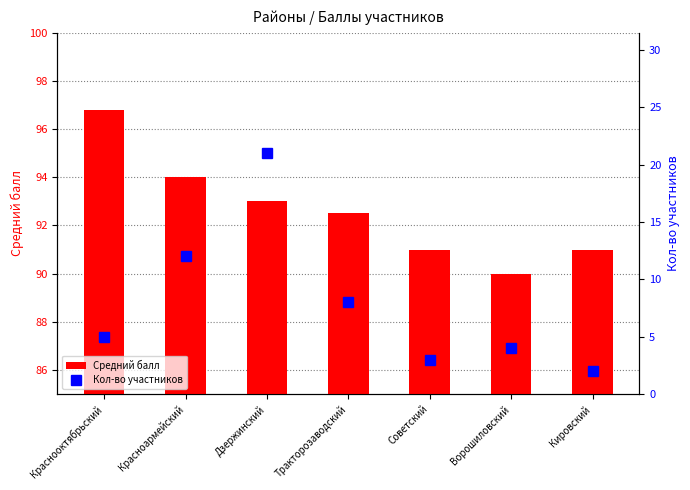

What is the difference between the Средний балл values at Кировский and Красноармейский?

3.0